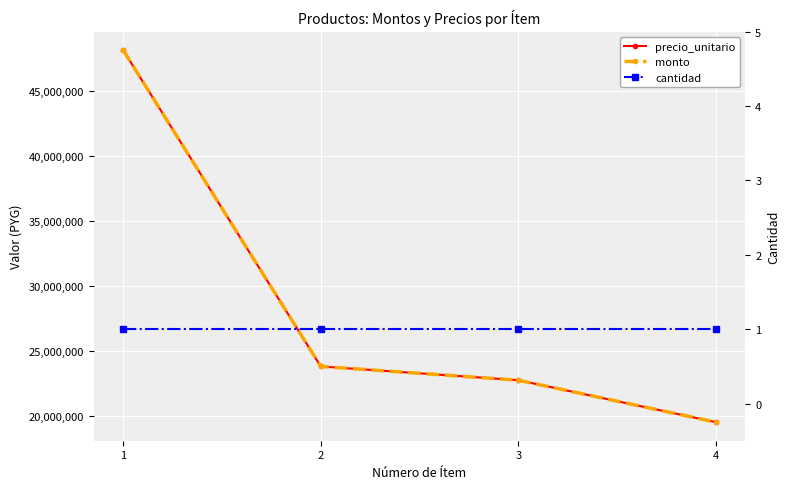

True or false: precio_unitario and cantidad cross at least once.

False